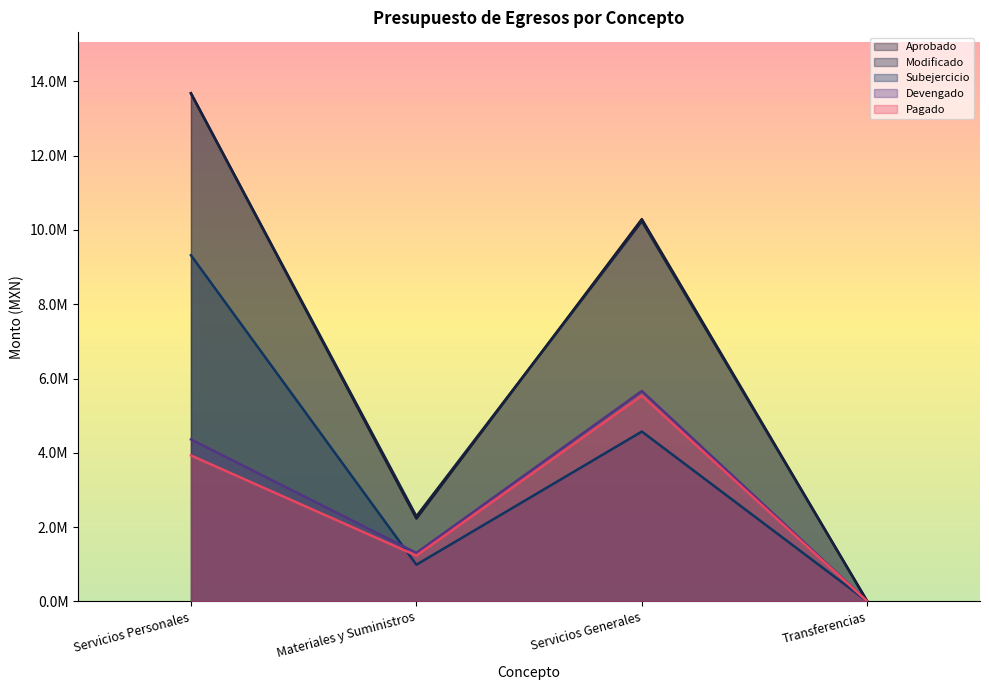

Is it true that Pagado equals 3928083.3 at Servicios Personales?

True